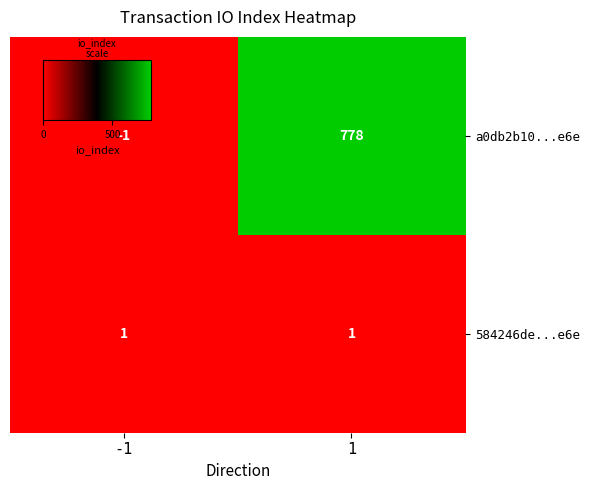

True or false: a0db2b10...e6e has a value of 778 at 1.

True